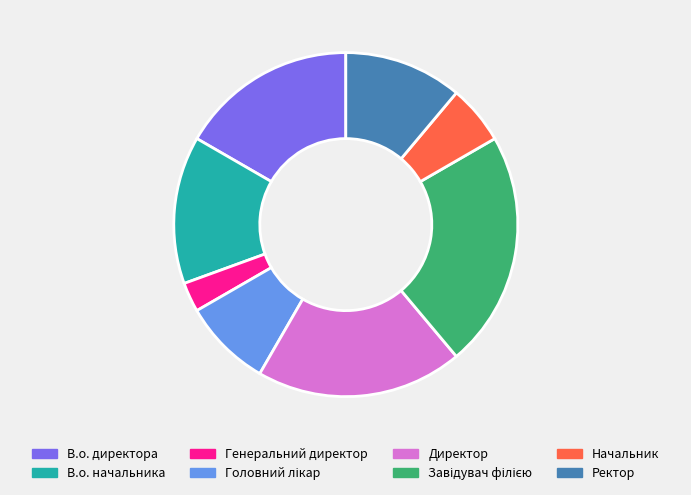

What is the ratio of the value at В.о. начальника to the value at Директор?

0.7